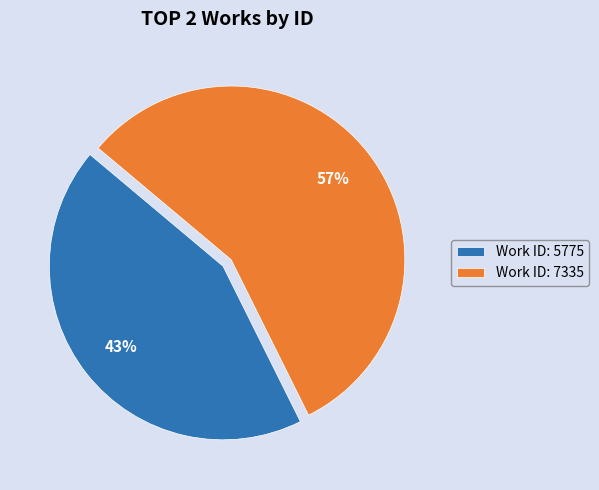

Do Work ID: 7335 and Work ID: 5775 together represent more than half of the pie?

Yes